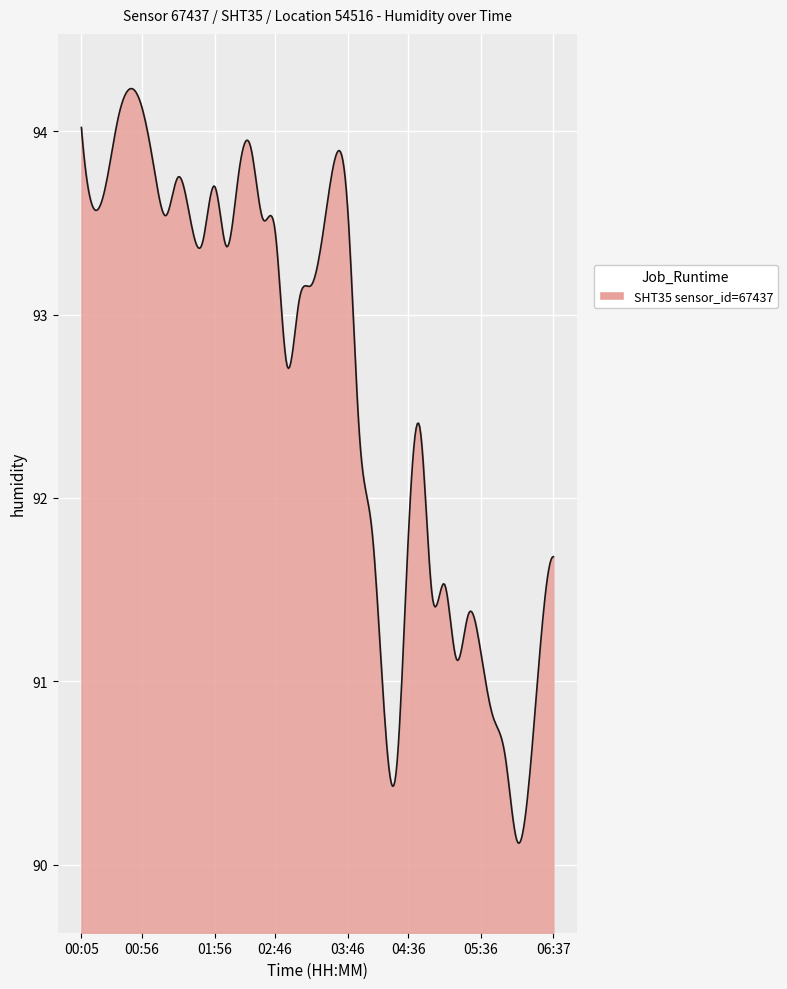

What is the greatest value displayed?

94.2